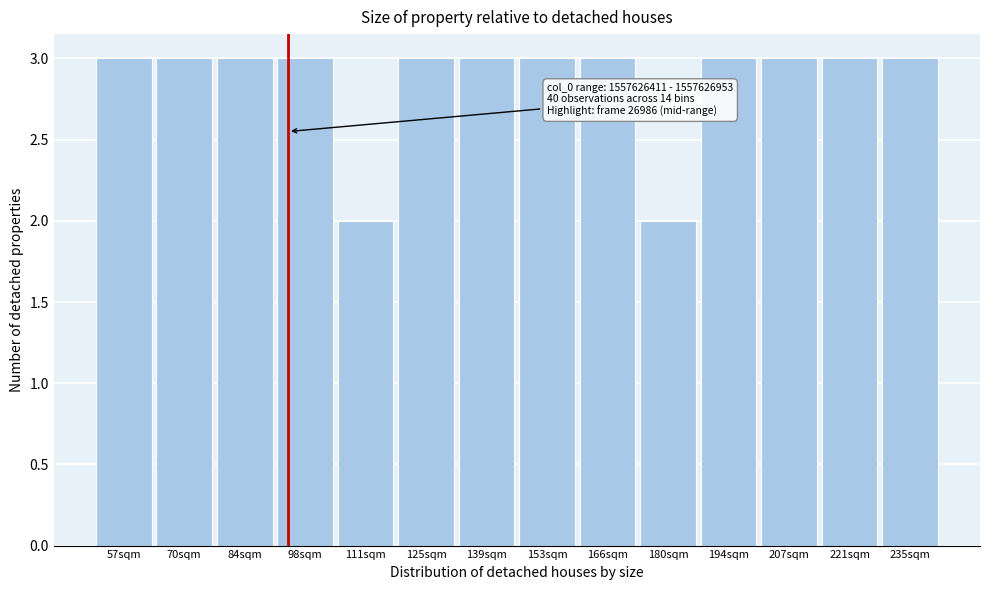

Reading left to right, list all the values displayed in this chart.

3	3	3	3	2	3	3	3	3	2	3	3	3	3